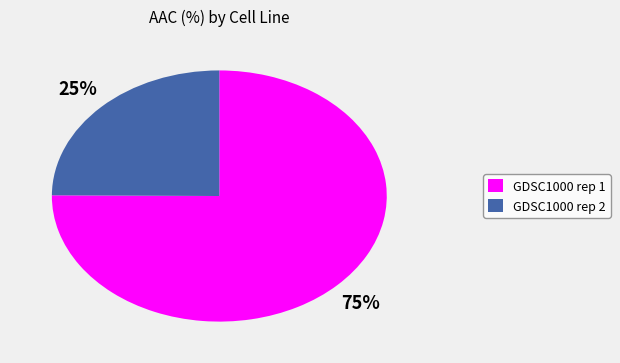

Is GDSC1000 rep 1 the majority of the pie?

Yes